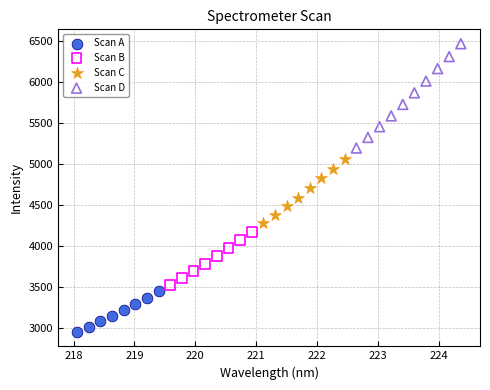

Which series has the largest Y range (max minus min)?

Scan D